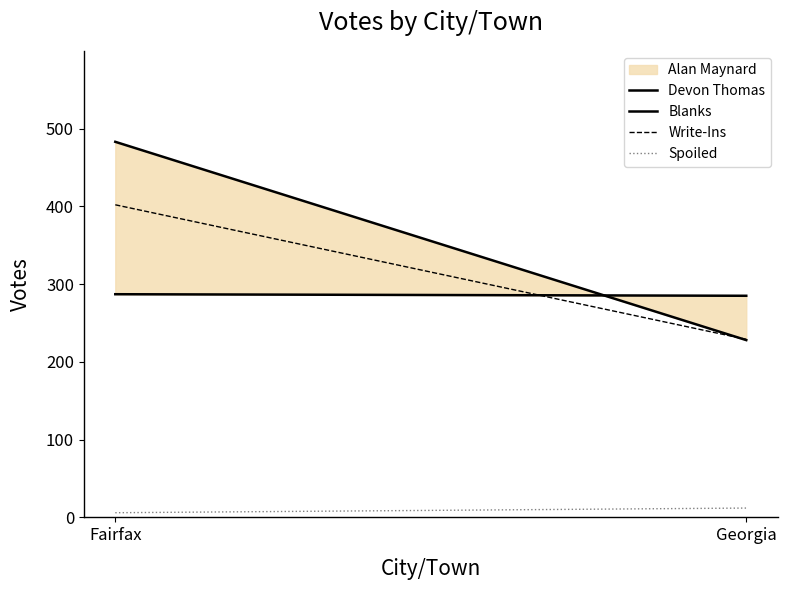

What is the label of the 2nd point from the left?

Georgia